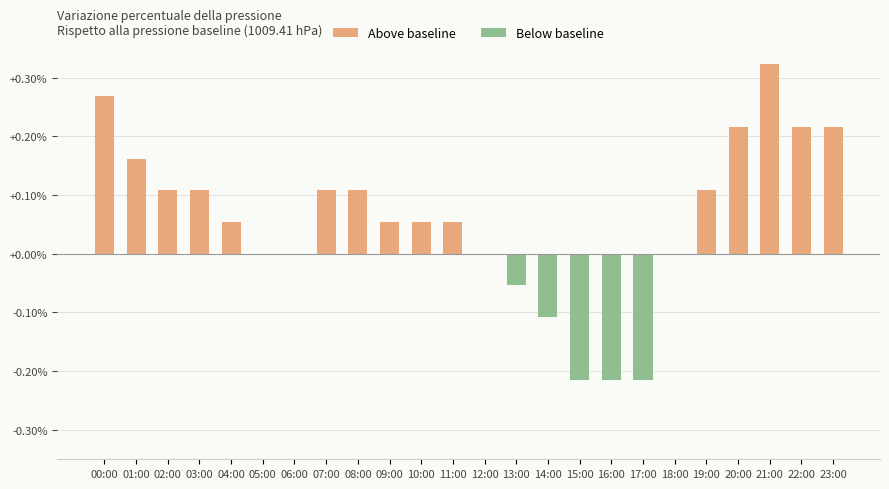

Where does the data first go above 0?

00:00